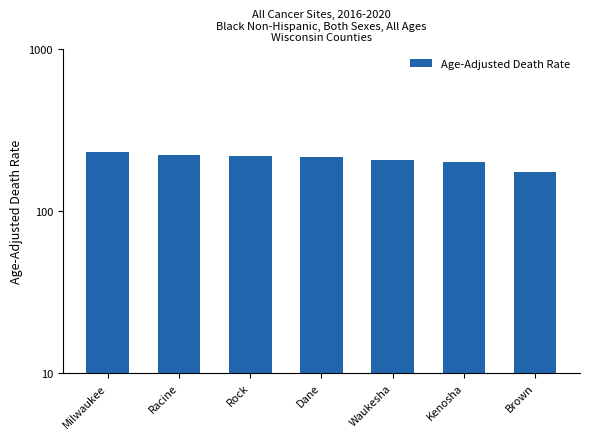

What is the maximum value shown in the chart?

228.9